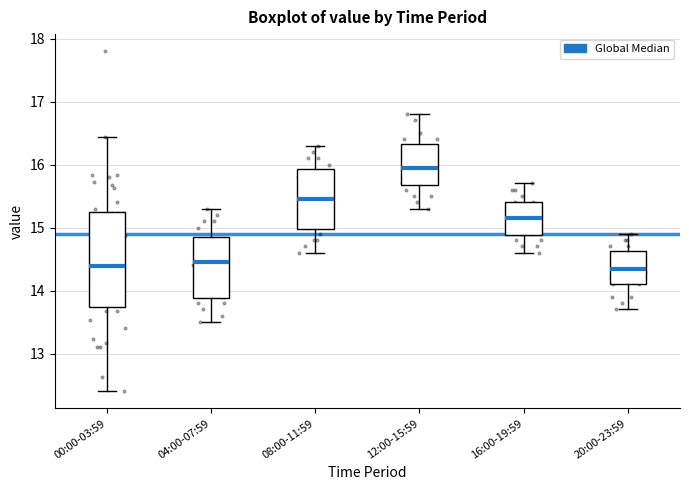

Comparing the boxes themselves (not the whiskers), which one is the tallest?

00:00-03:59